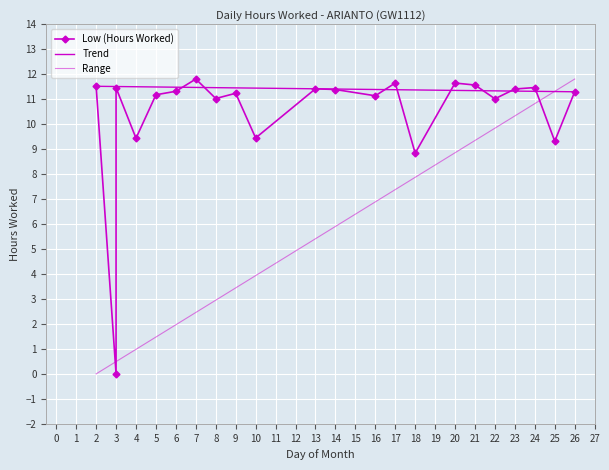

Reading left to right, transcribe all the data shown in this chart.

11.5	0.0	11.5	9.4	11.2	11.3	11.8	11.0	11.2	9.4	11.4	11.4	11.1	11.7	8.8	11.7	11.6	11.0	11.4	11.5	9.3	11.3